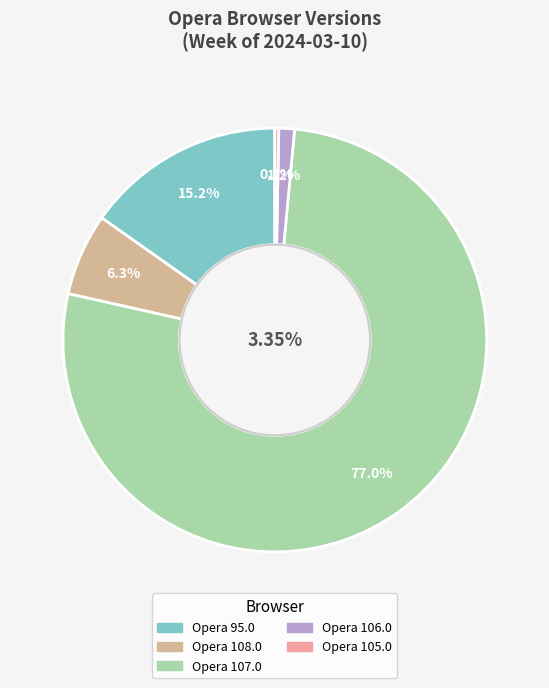

To the nearest percent, what is the difference between the Opera 108.0 and Opera 105.0 slice percentages?

6%